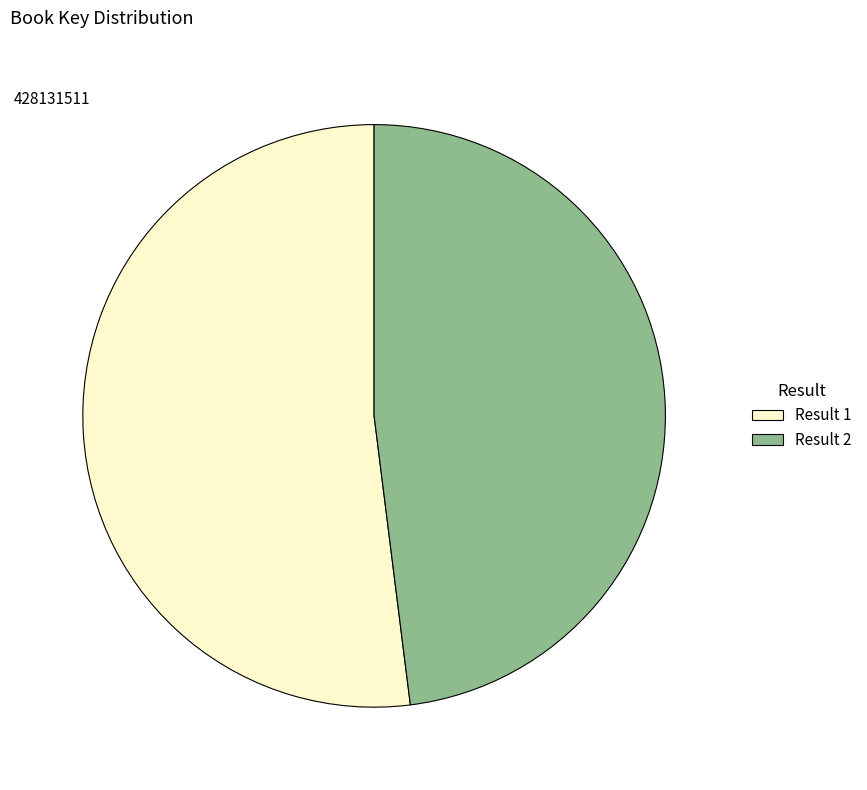

Which slice is the largest?

Result 1